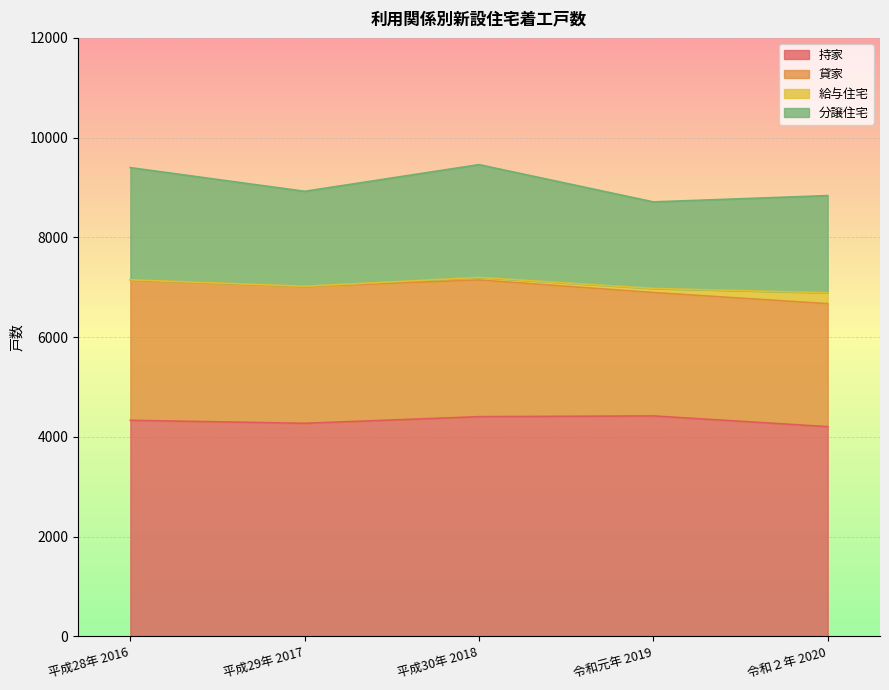

Reading right to left, extract all data points from this chart.

持家: 令和２年 2020=4206	令和元年 2019=4421	平成30年 2018=4406	平成29年 2017=4273	平成28年 2016=4333
貸家: 令和２年 2020=2465	令和元年 2019=2474	平成30年 2018=2741	平成29年 2017=2741	平成28年 2016=2814
給与住宅: 令和２年 2020=219	令和元年 2019=81	平成30年 2018=50	平成29年 2017=6	平成28年 2016=4
分譲住宅: 令和２年 2020=1948	令和元年 2019=1736	平成30年 2018=2262	平成29年 2017=1904	平成28年 2016=2248